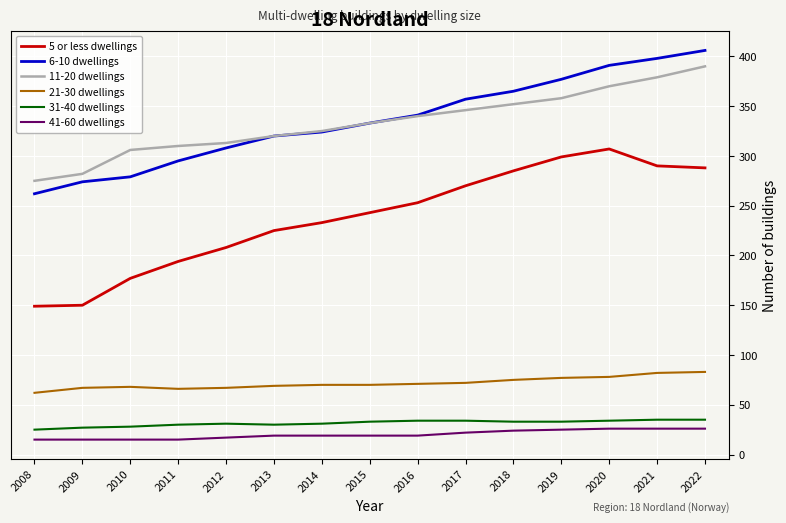

True or false: 21-30 dwellings and 41-60 dwellings cross at least once.

False